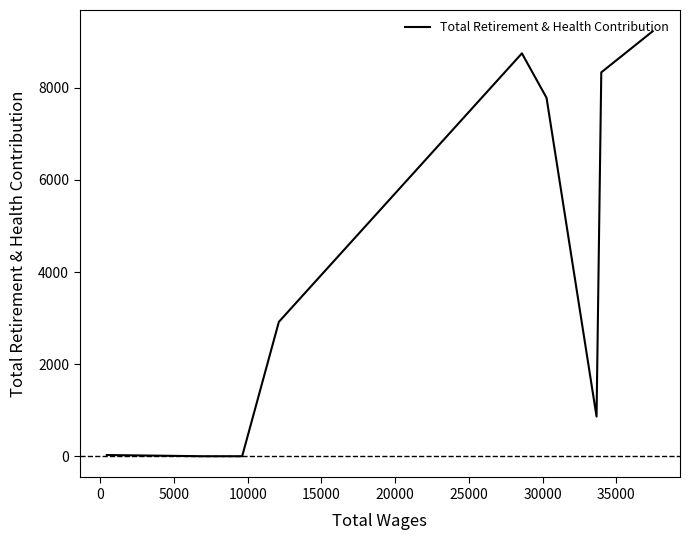

What is the greatest value displayed?

9228